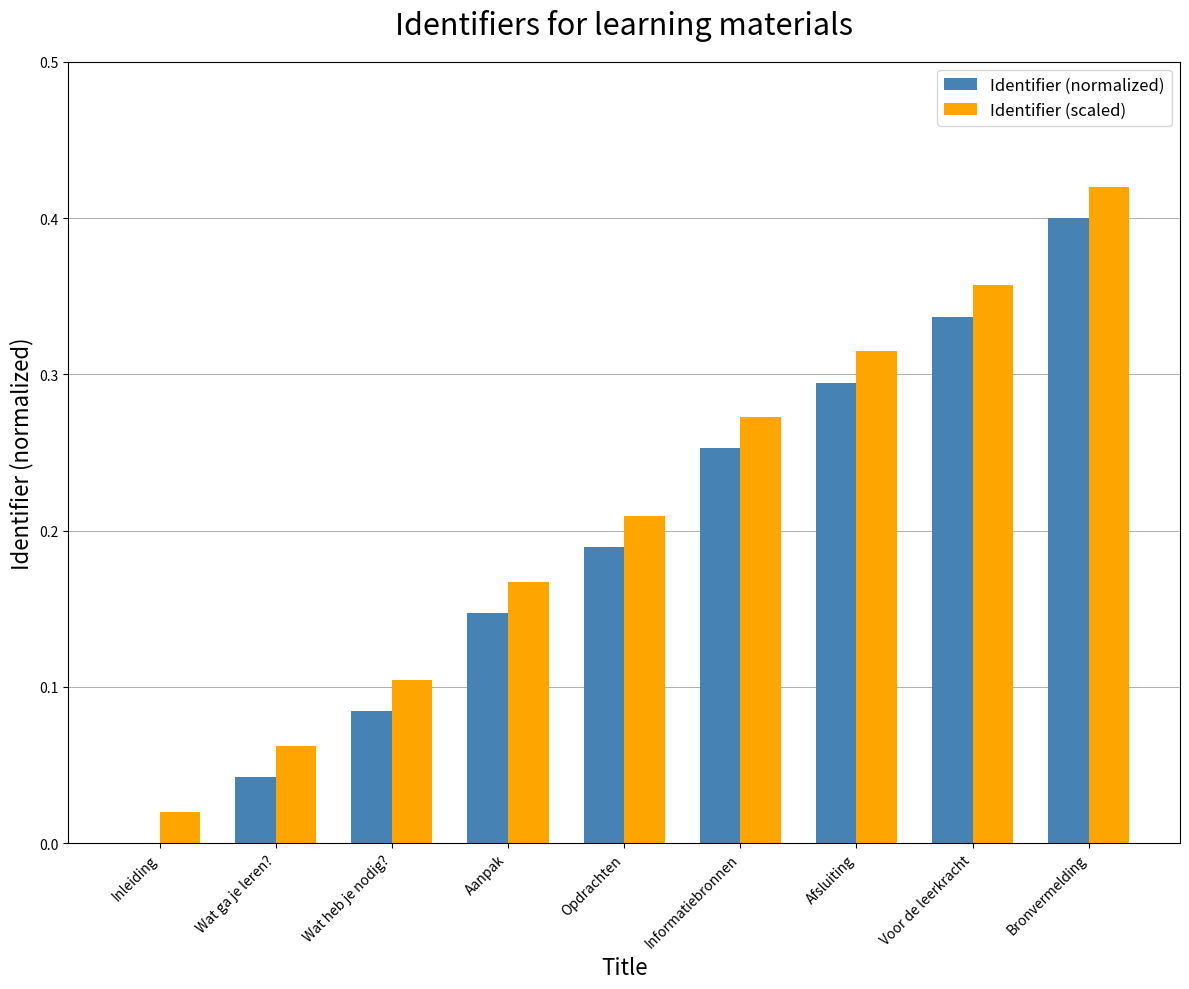

Is the value of Identifier (normalized) at Wat heb je nodig? greater than the value of Identifier (scaled) at Voor de leerkracht?

No